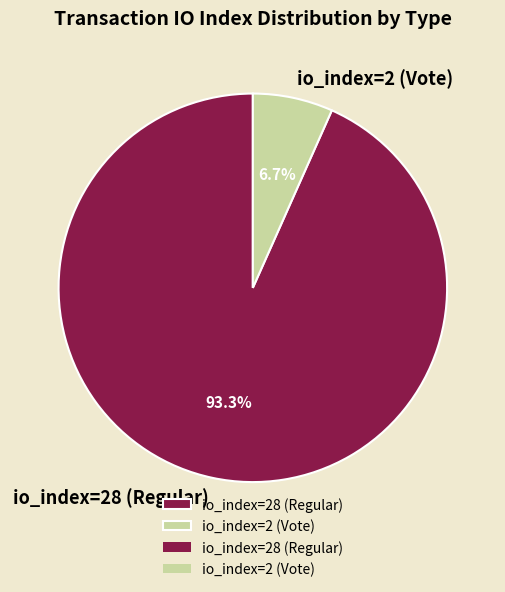

Count the number of slices in the pie.

2